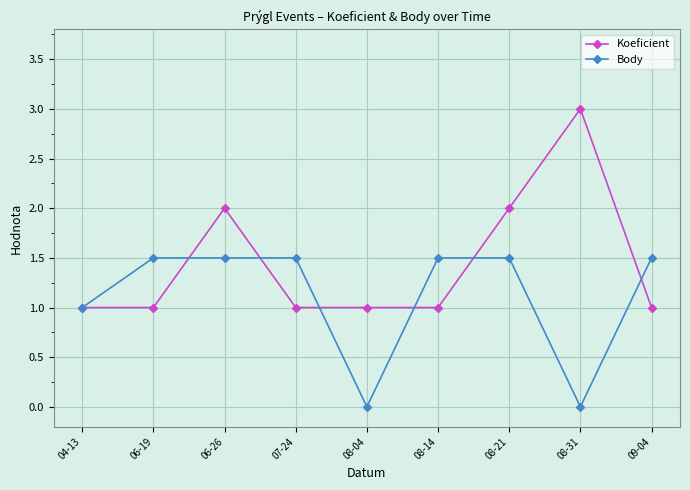

Which series ends up on top after the final intersection of Body and Koeficient?

Body